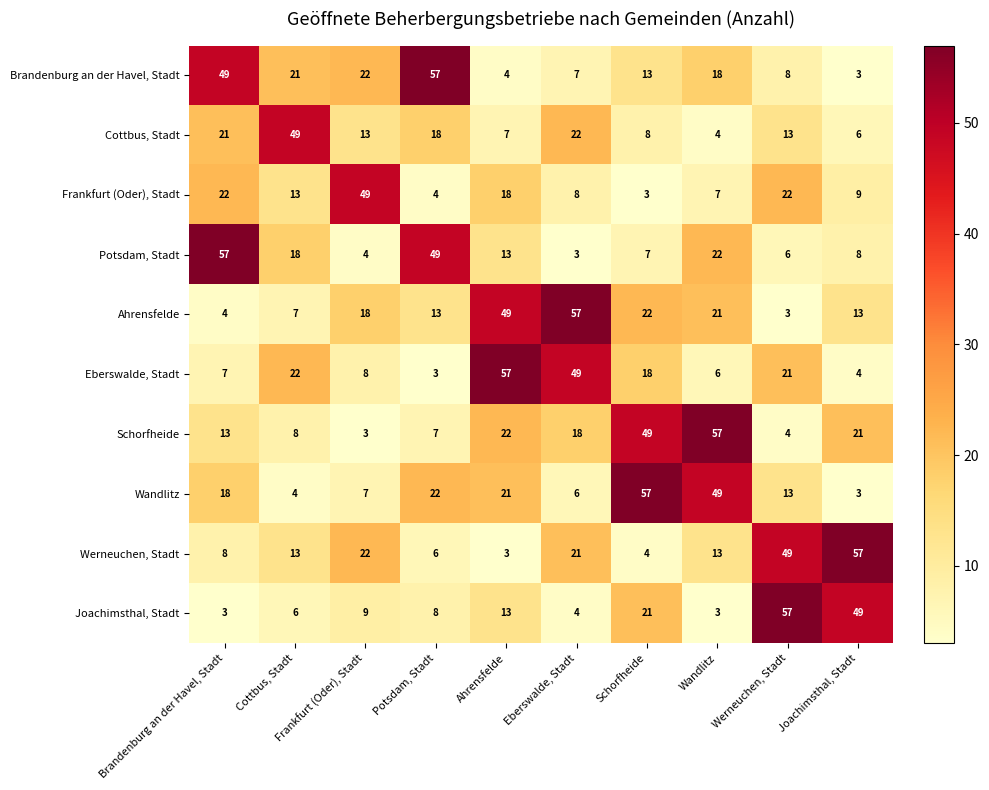

At how many categories does at least one series exceed 29?

10